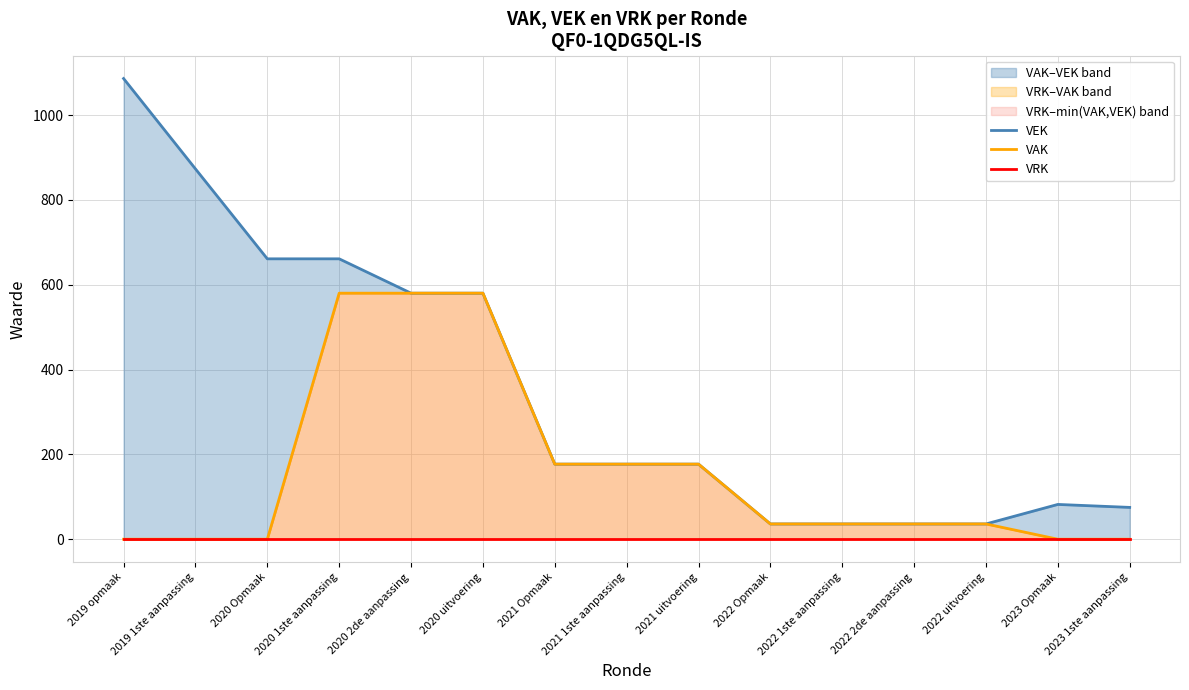

At how many categories does at least one series exceed 274?

6